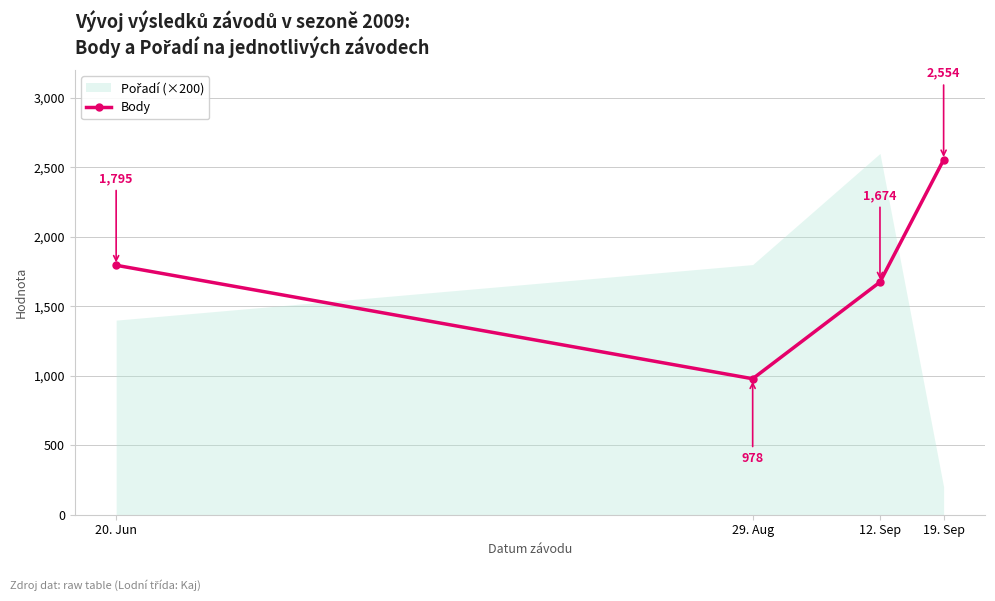

How many points are lower than both their immediate neighbors (excluding endpoints)?

1